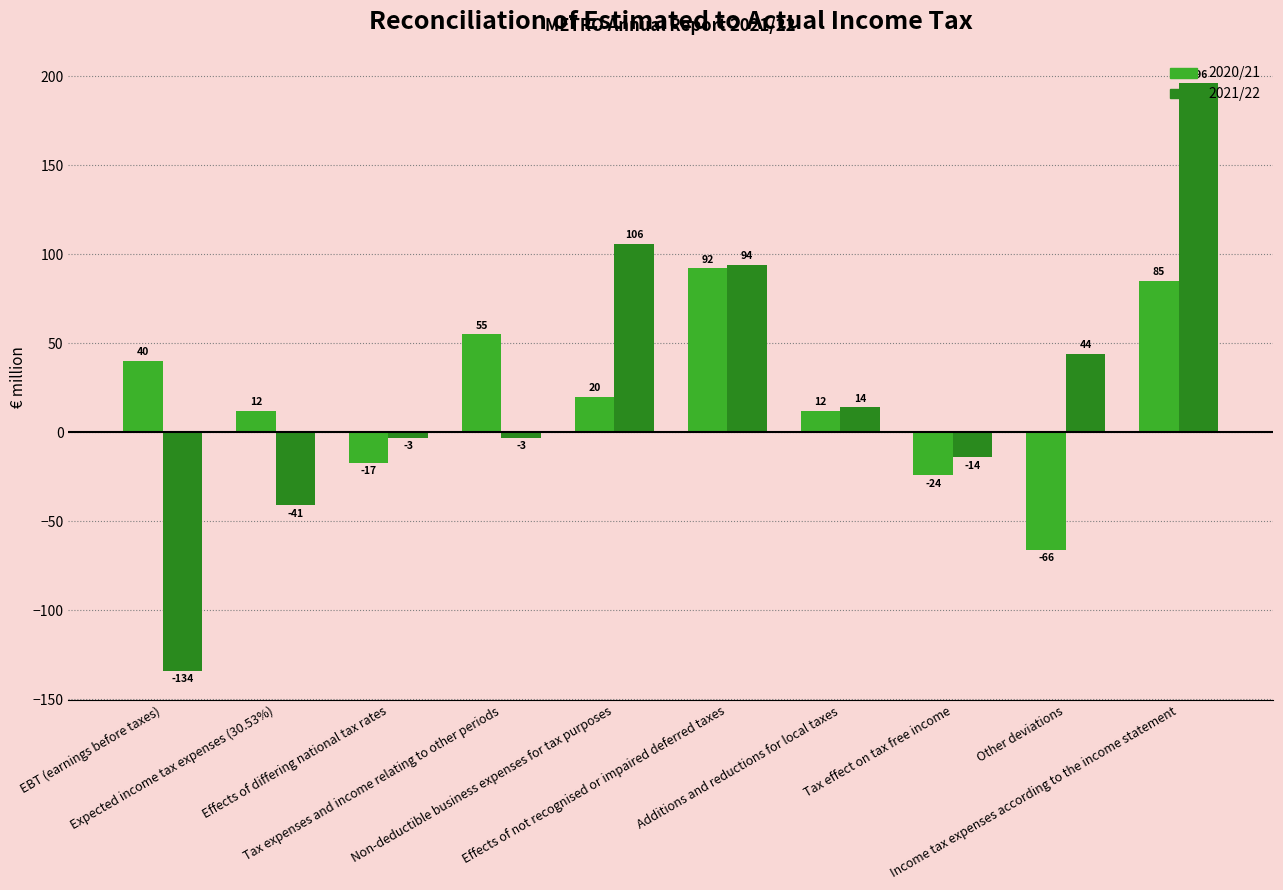

Reading left to right, extract all data points from this chart.

2020/21: 40	12	-17	55	20	92	12	-24	-66	85
2021/22: -134	-41	-3	-3	106	94	14	-14	44	196